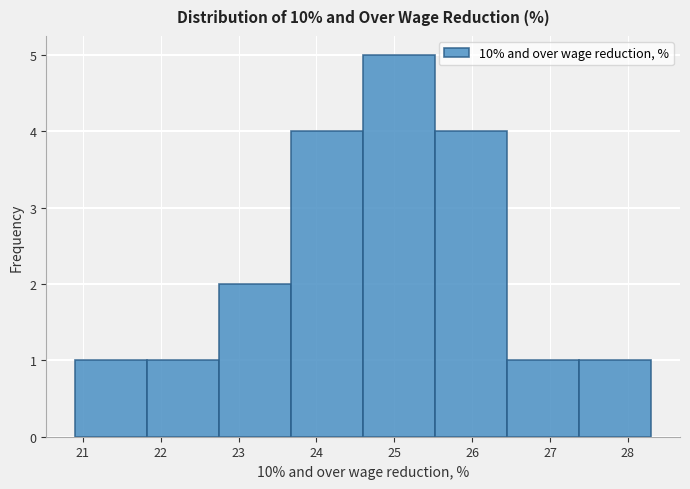

Reading left to right, list every bar in this chart as the range it spans on the x-axis followed by its height. Neither the bar edges nor the heights are printed on the chart, so give them approximately, as read against the axes.

20.9 to 21.8: 1
21.8 to 22.8: 1
22.8 to 23.7: 2
23.7 to 24.6: 4
24.6 to 25.5: 5
25.5 to 26.5: 4
26.5 to 27.4: 1
27.4 to 28.3: 1